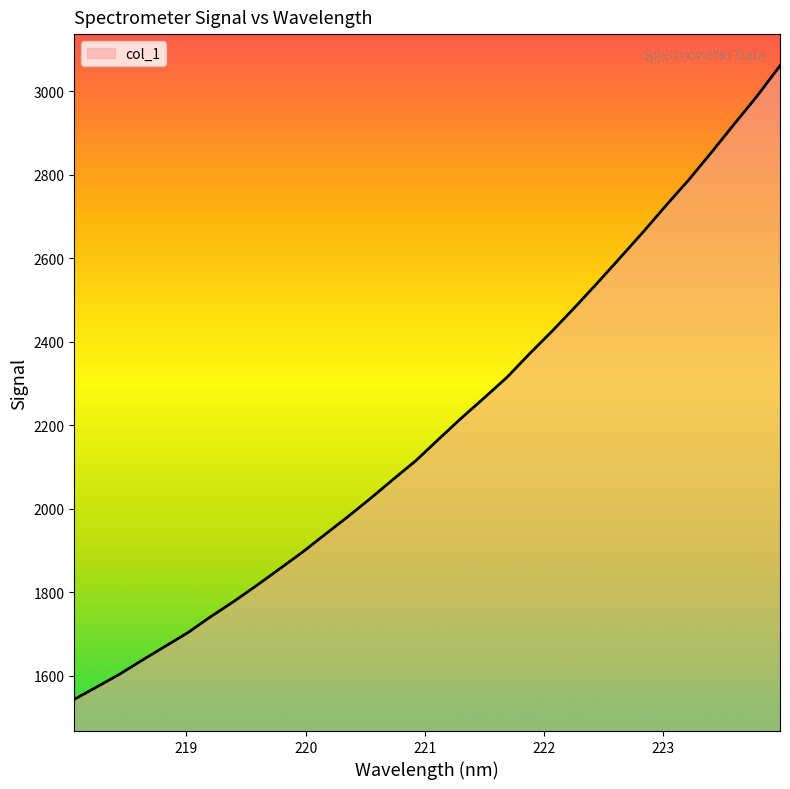

What is the difference between the maximum and minimum values?

1517.7